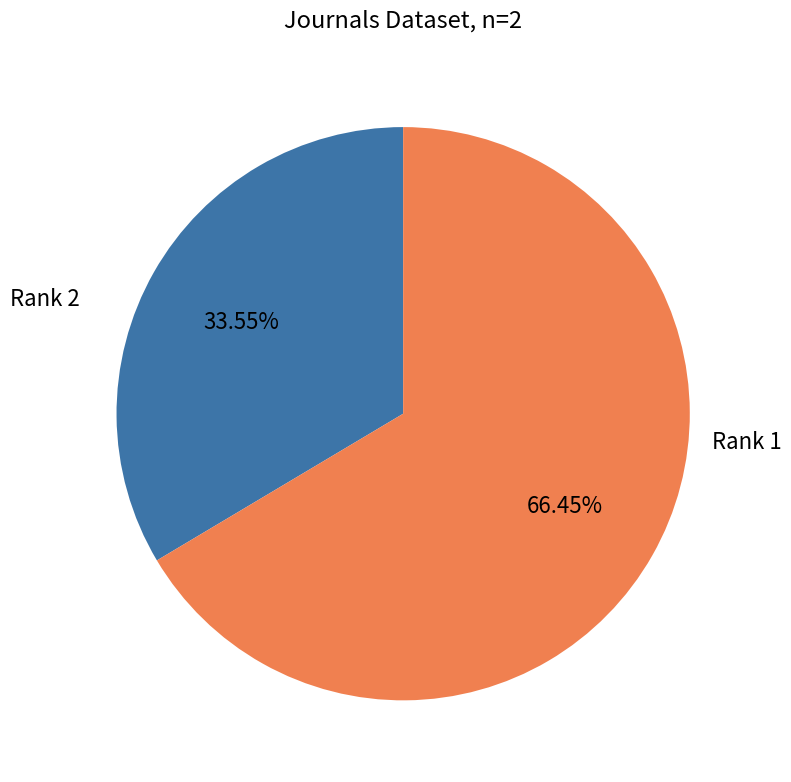

Does any single category account for the majority?

Yes